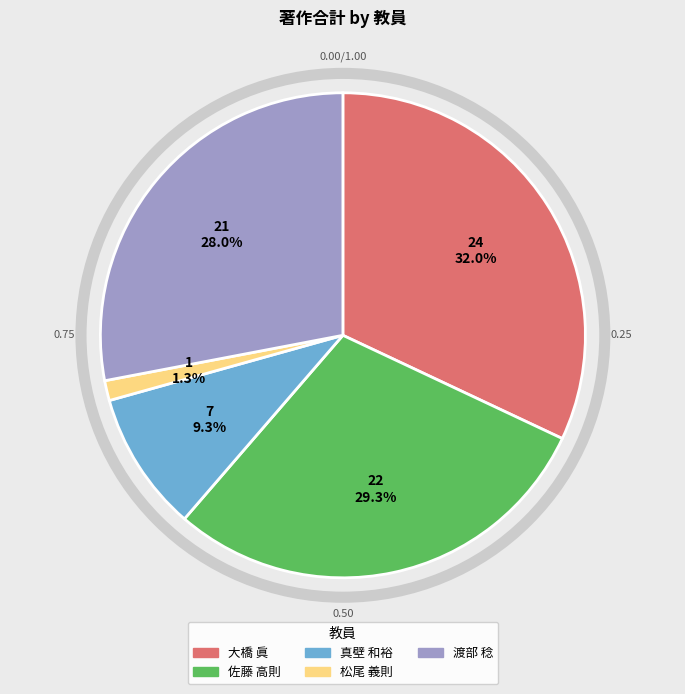

True or false: 大橋 眞 accounts for 32% of the total.

True